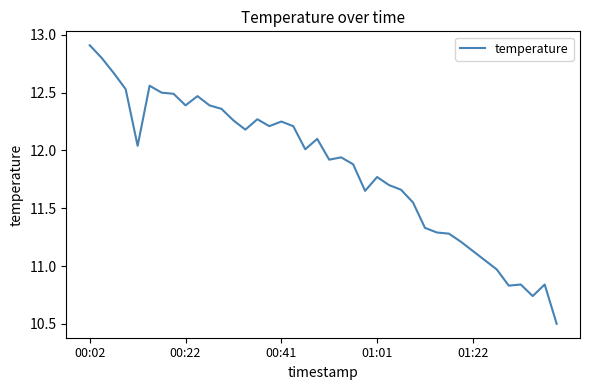

What is the maximum value shown in the chart?

12.9